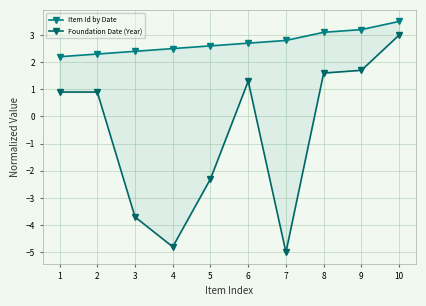

At 8, list the series in order from largest to smallest.

Item Id by Date, Foundation Date (Year)